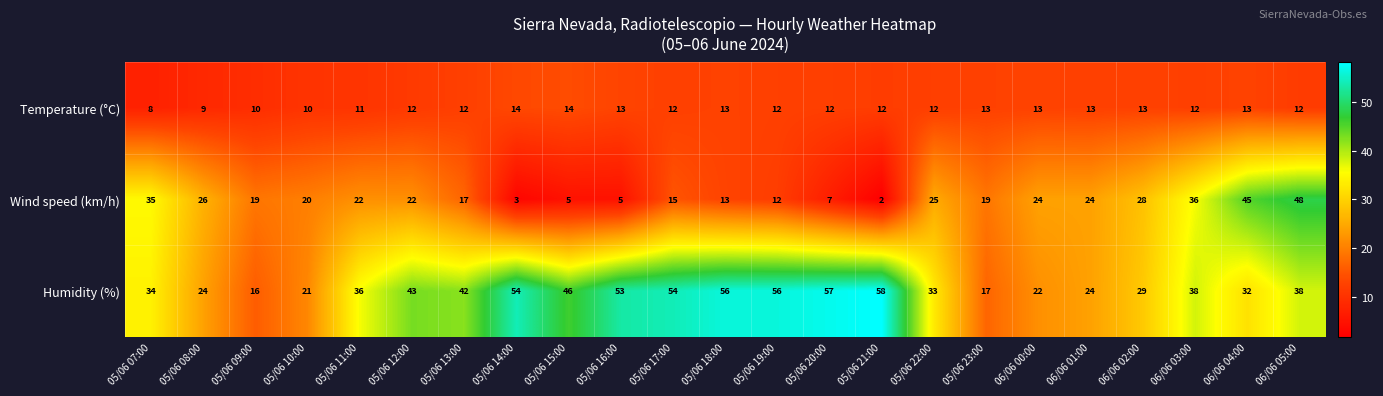

Read the Humidity (%) value at 06/06 01:00, to the nearest 5.

25